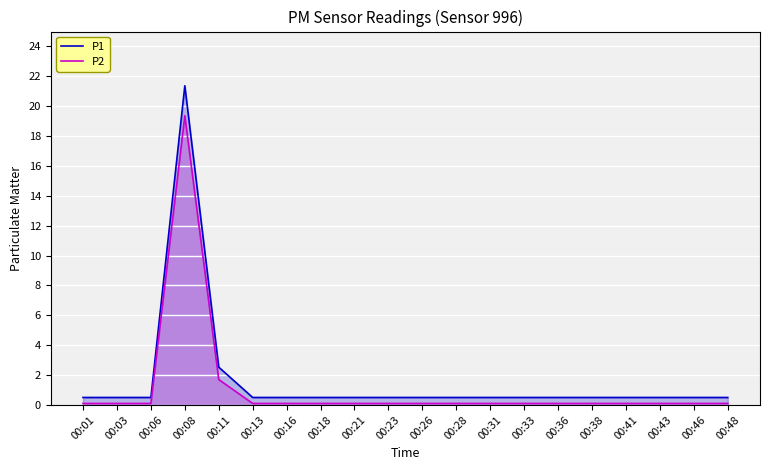

What is the value of the P2 point at the 5th from the left?

1.7